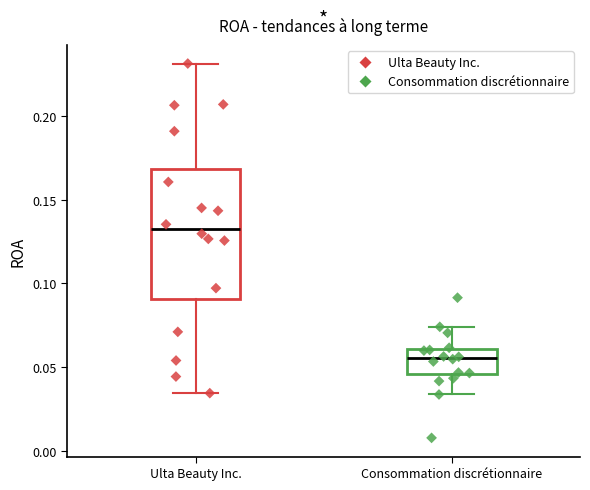

Reading left to right, read every box against the y-axis: the position of its median line, the range the box covers, and the ends of its whiskers. The values are not printed on the chart, so give them approximately, as read against the axis.

Ulta Beauty Inc.: median 0.135, box 0.090 to 0.170, whiskers 0.035 to 0.230
Consommation discrétionnaire: median 0.055, box 0.045 to 0.060, whiskers 0.035 to 0.075